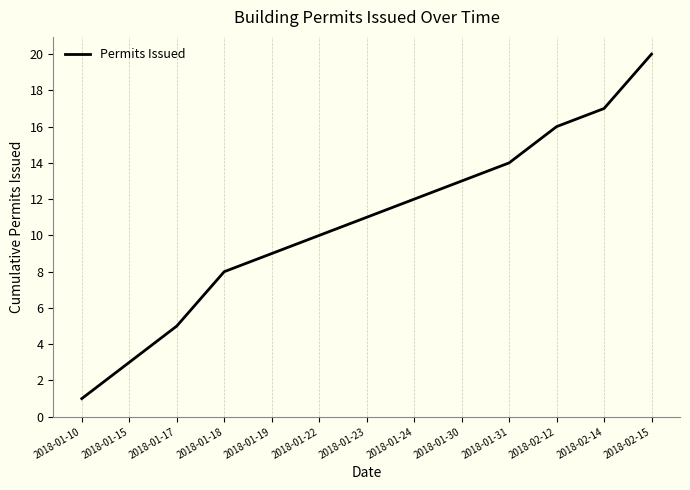

Is it true that the value at 2018-01-23 is 3?

False